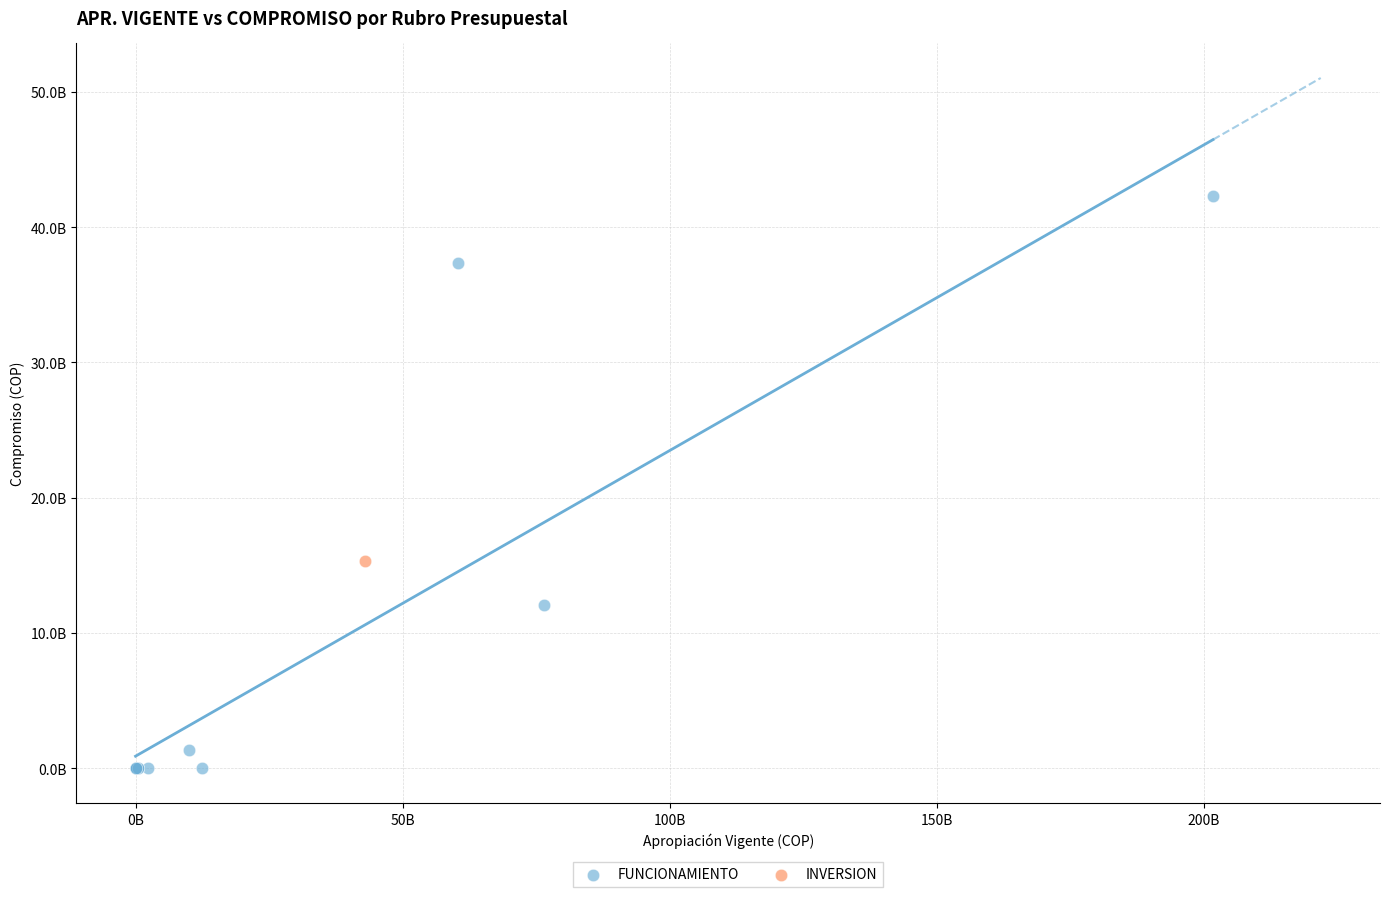

What are all the series names shown in the legend?

FUNCIONAMIENTO, INVERSION